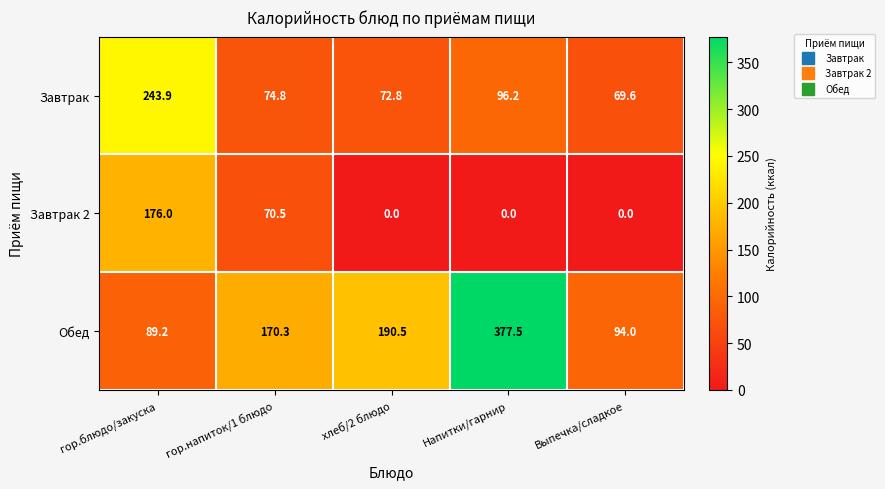

Rank the series by their average value, from highest to lowest.

Обед, Завтрак, Завтрак 2